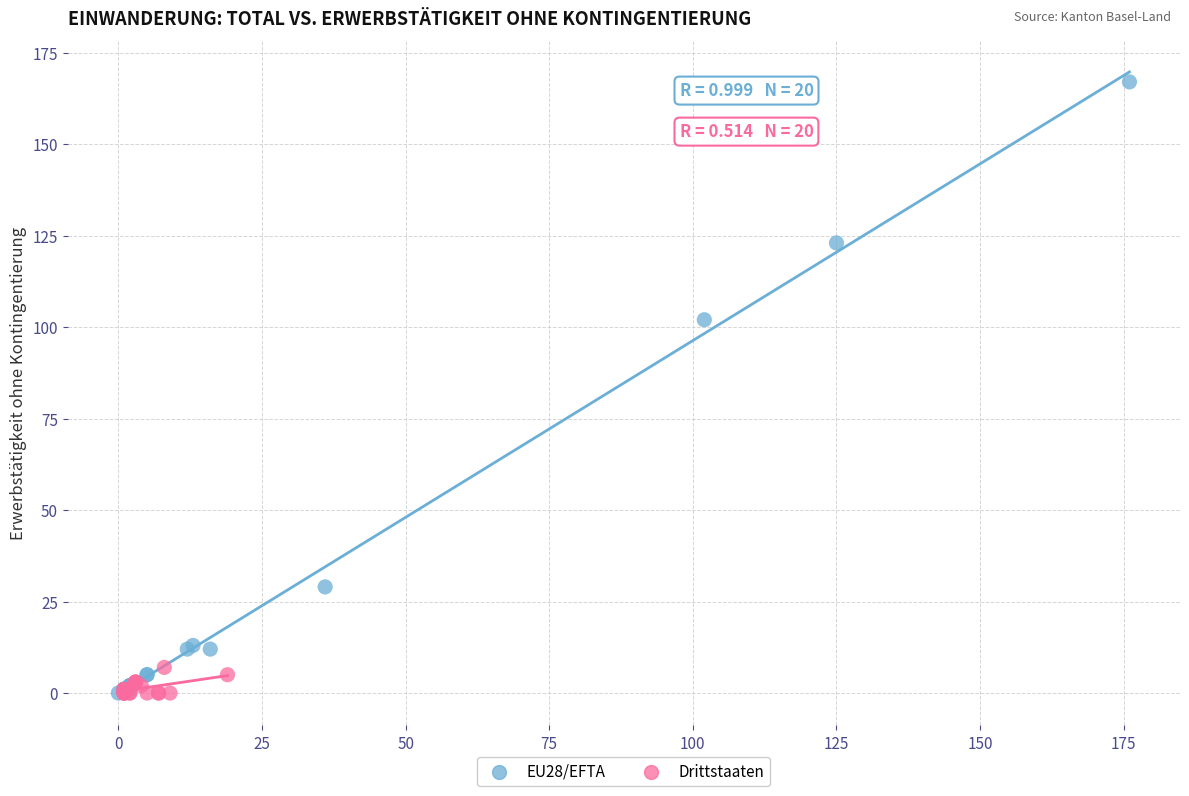

Which series has the largest Y range (max minus min)?

EU28/EFTA